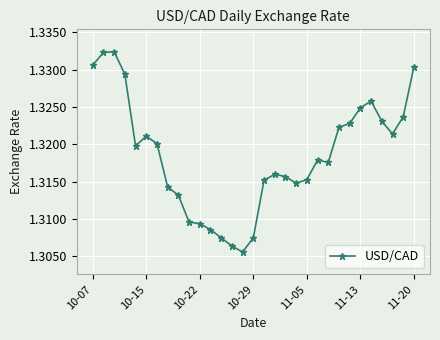

What is the sum of all values?

40.9